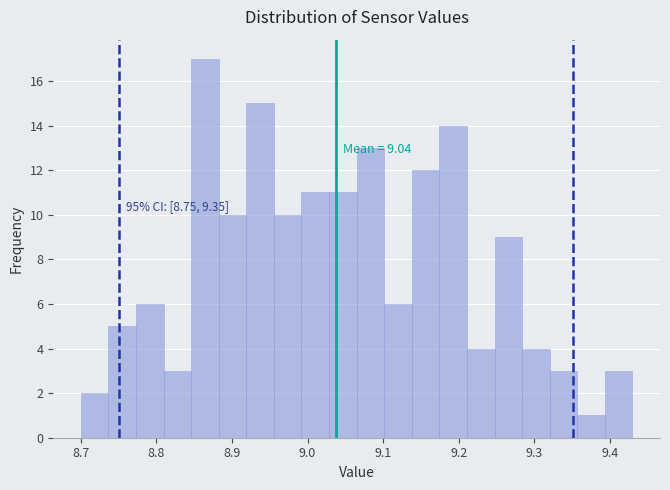

Around what value on the x-axis is the tallest bar? Give the approximate position of its centre, as read against the axis.

8.86